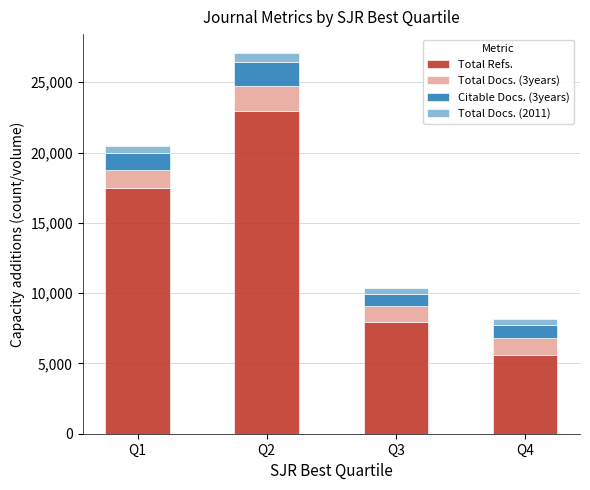

List the labels in order of Total Refs. value, smallest first.

Q4, Q3, Q1, Q2